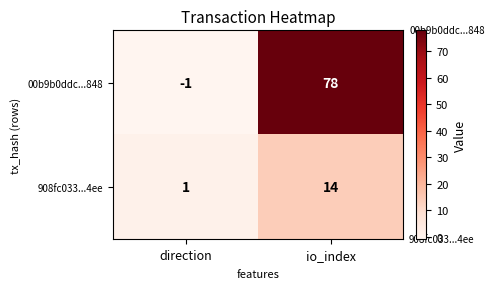

Reading left to right, what are all the values shown in this chart?

00b9b0ddc...848: direction=-1	io_index=78
908fc033...4ee: direction=1	io_index=14